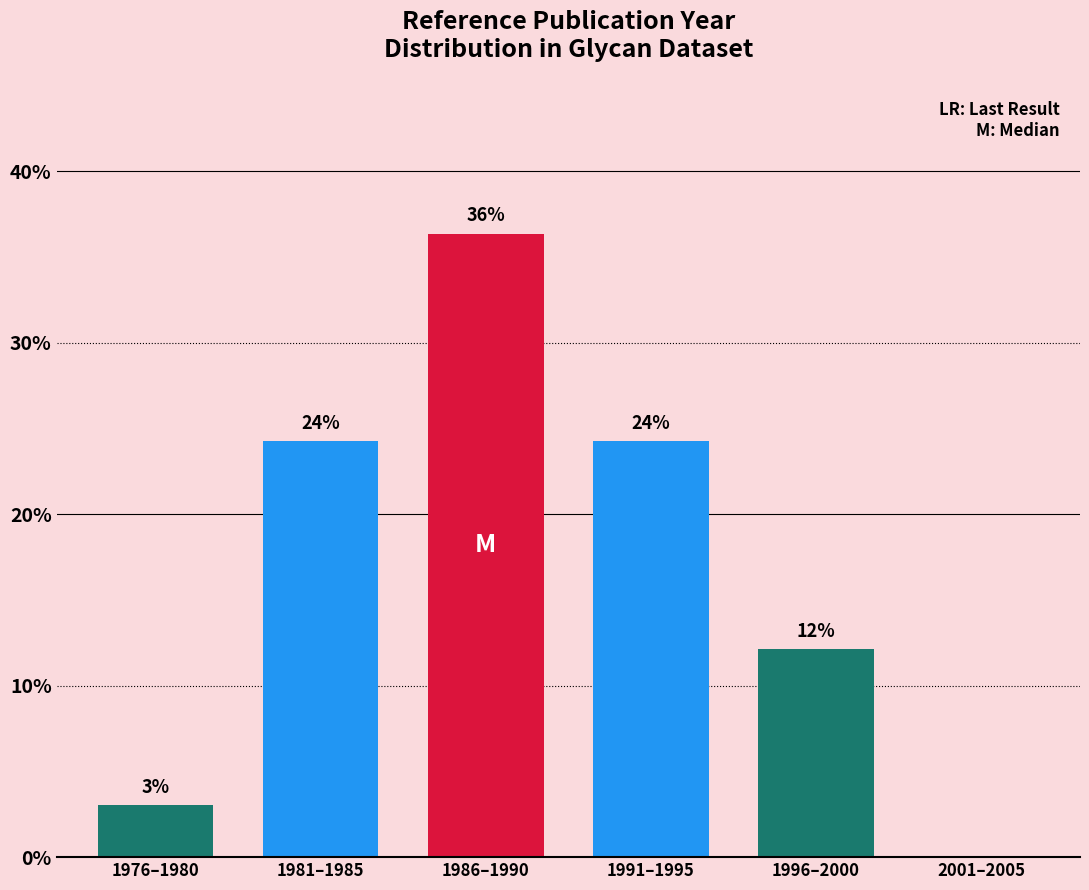

Are the bars horizontal?

No